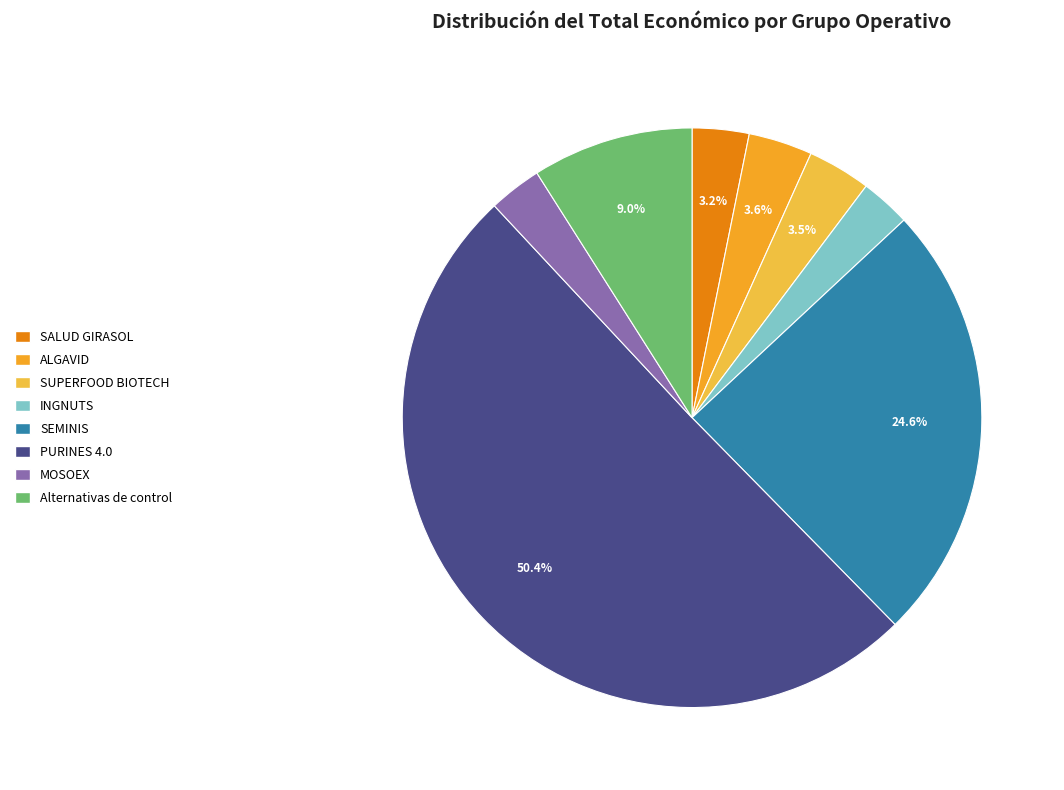

How many segments does this pie chart have?

8